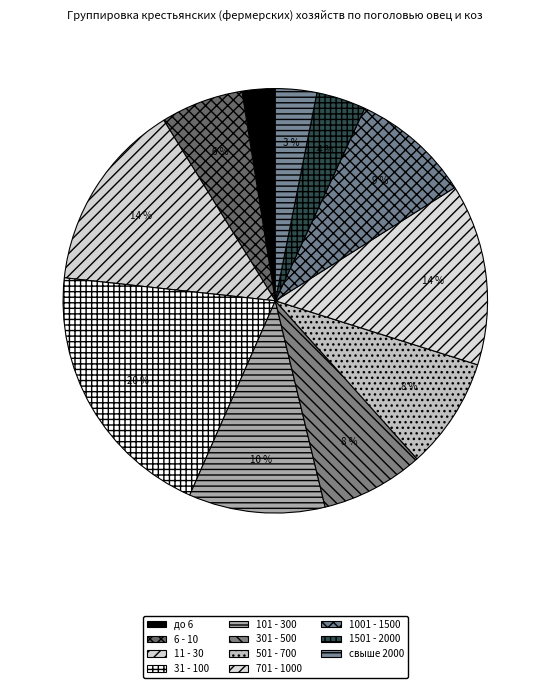

The свыше 2000 slice represents 15% of the pie. True or false?

False